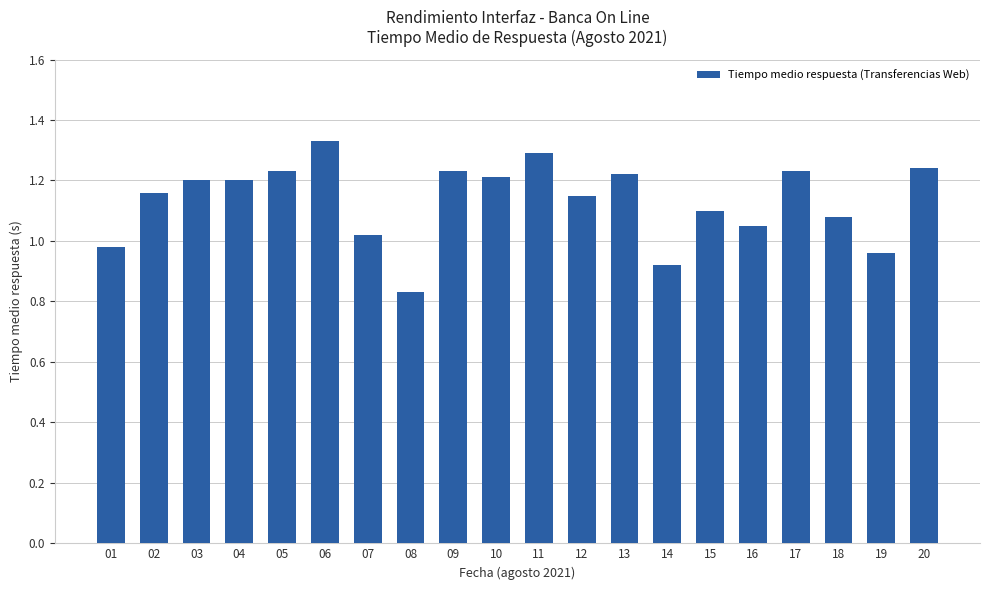

The value at 11 is 0.8. True or false?

False